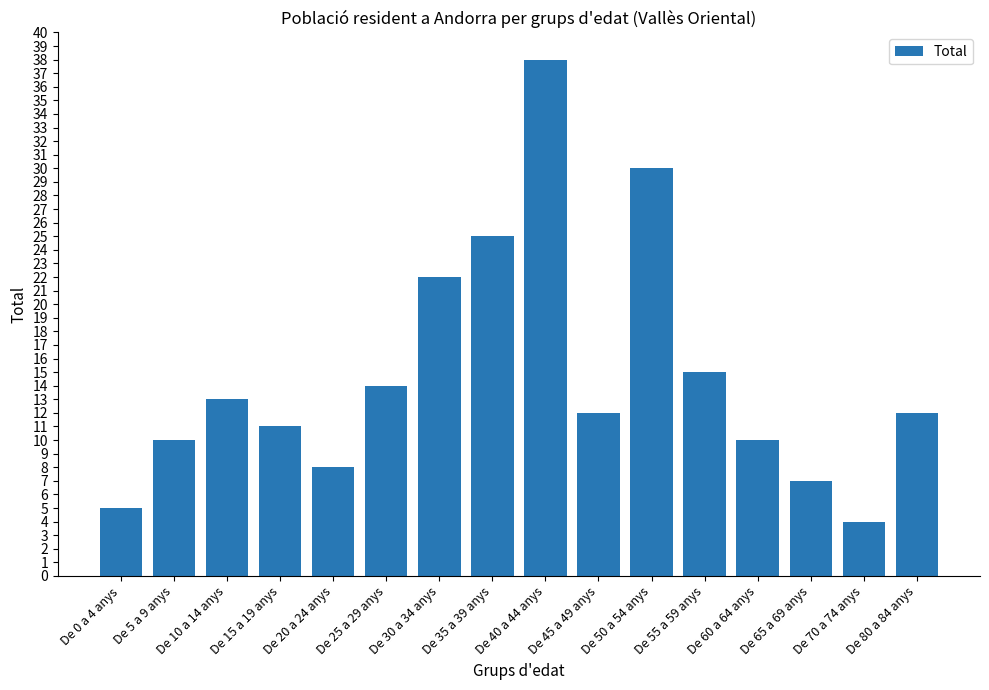

Reading left to right, extract all data points from this chart.

5	10	13	11	8	14	22	25	38	12	30	15	10	7	4	12